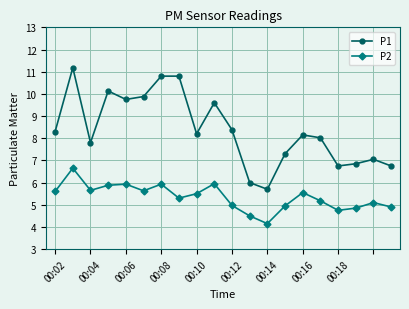

What is the maximum value shown in the chart?

11.2